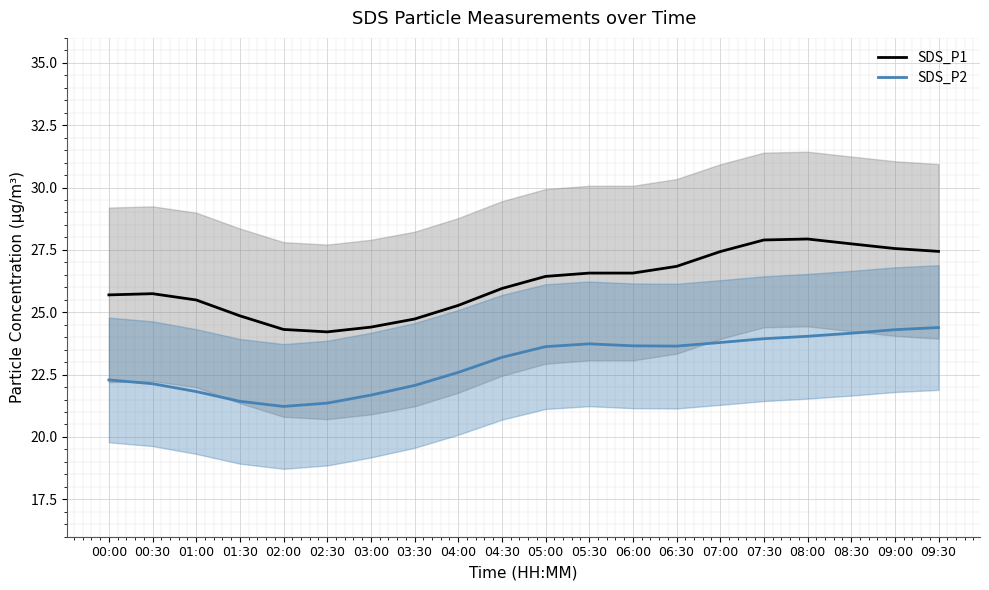

True or false: SDS_P2 has a value of 35.4 at 06:00.

False